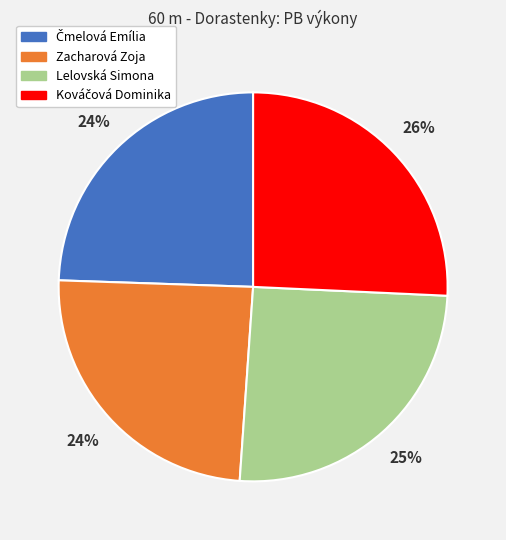

Does any single category account for the majority?

No